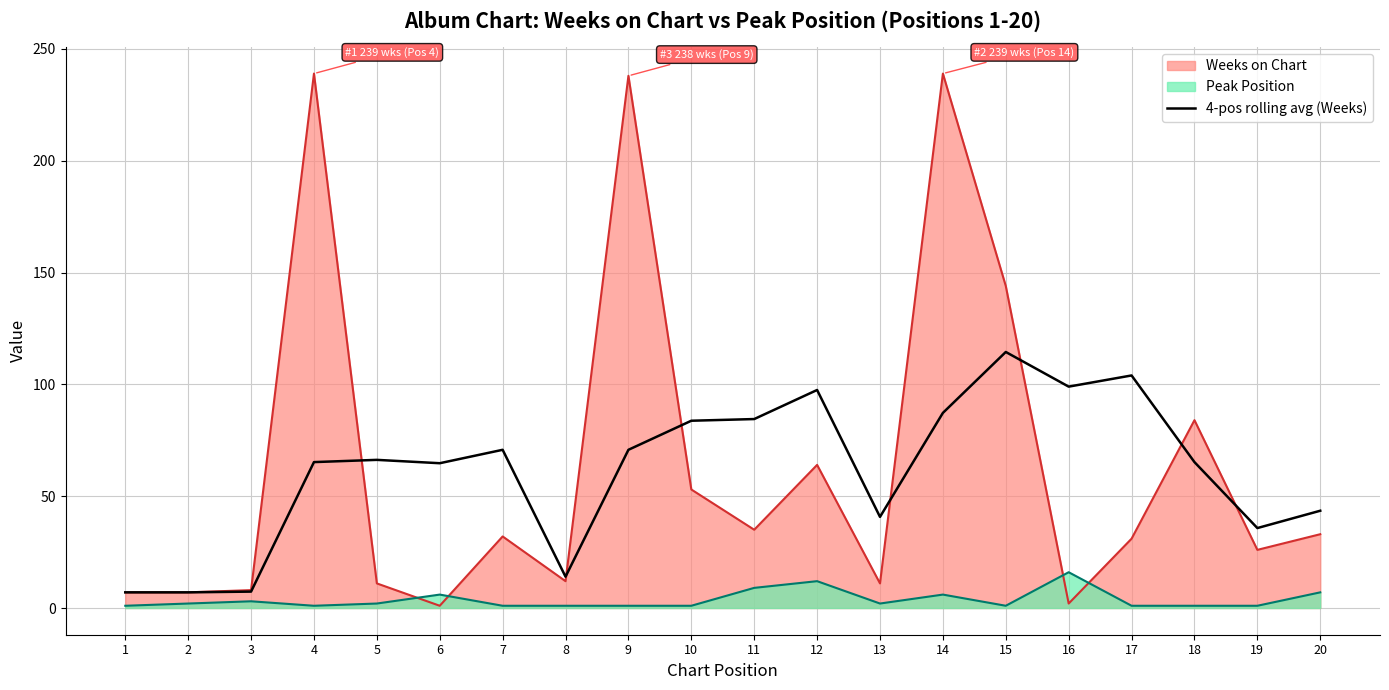

What is the maximum value for Weeks on Chart?

239.0